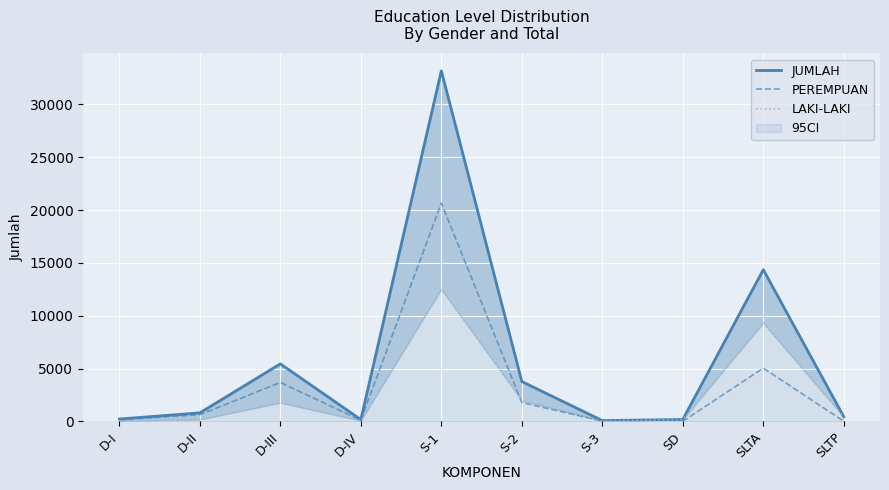

What is the sum of all JUMLAH values?

58639